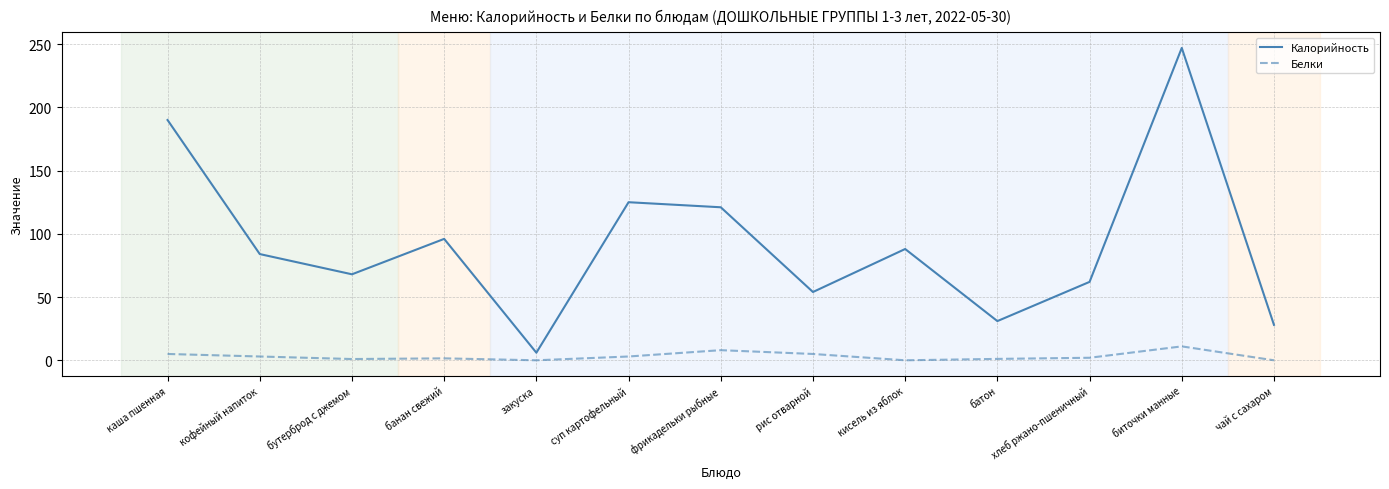

What are all the series names shown in the legend?

Калорийность, Белки